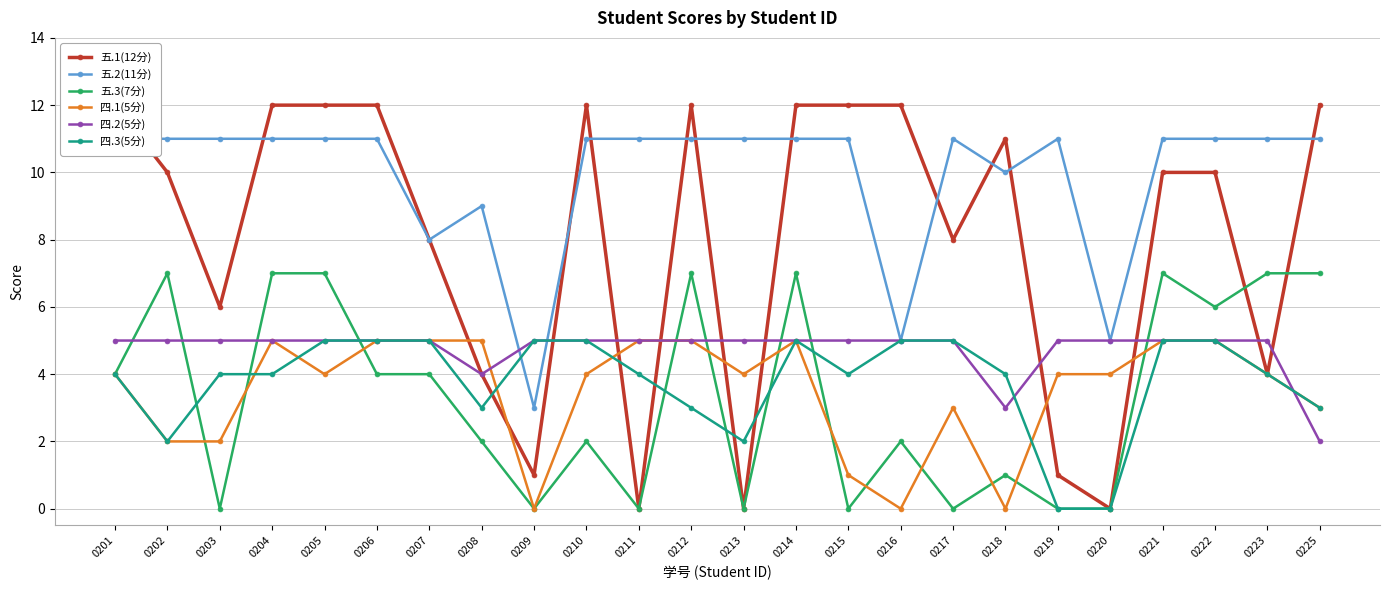

List the series in order of their peak value, highest first.

五.1(12分), 五.2(11分), 五.3(7分), 四.1(5分), 四.2(5分), 四.3(5分)